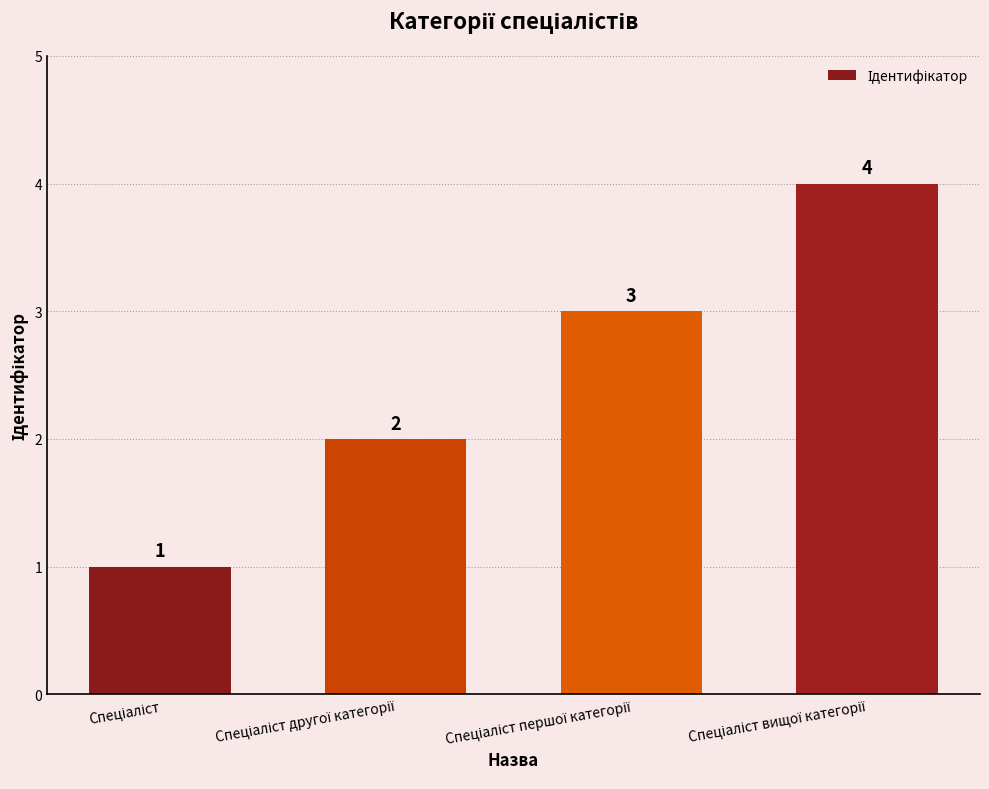

What is the difference between the maximum and minimum values?

3